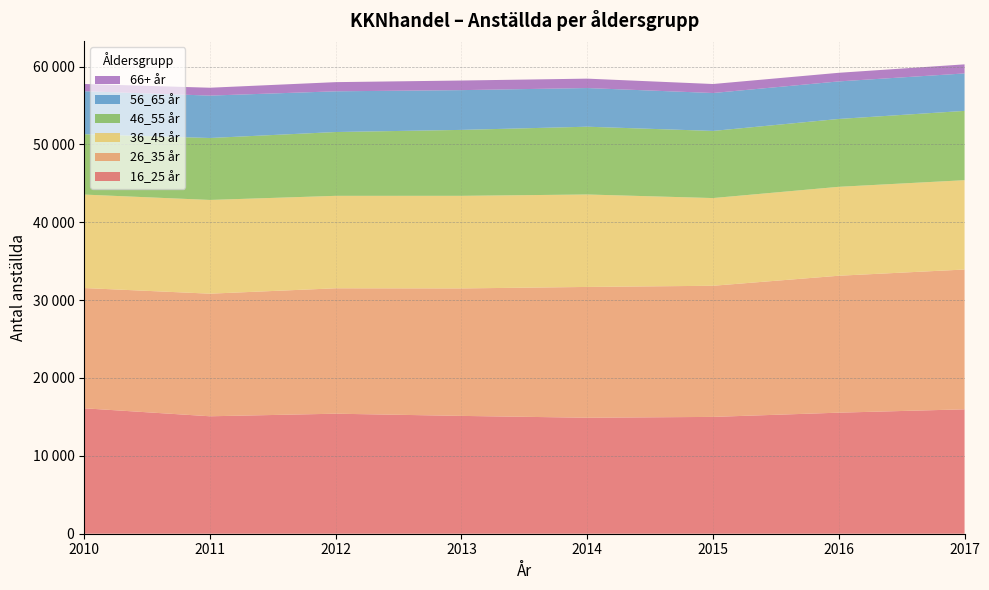

Reading left to right, extract all data points from this chart.

16_25 år: 2010=16108	2011=15083	2012=15414	2013=15132	2014=14896	2015=15003	2016=15547	2017=15976
26_35 år: 2010=15444	2011=15745	2012=16105	2013=16370	2014=16797	2015=16840	2016=17585	2017=17954
36_45 år: 2010=12002	2011=12036	2012=11873	2013=11891	2014=11872	2015=11264	2016=11419	2017=11472
46_55 år: 2010=7751	2011=7957	2012=8196	2013=8469	2014=8706	2015=8622	2016=8715	2017=8900
56_65 år: 2010=5525	2011=5445	2012=5229	2013=5107	2014=4965	2015=4870	2016=4823	2017=4811
66+ år: 2010=929	2011=1011	2012=1177	2013=1233	2014=1207	2015=1155	2016=1106	2017=1165